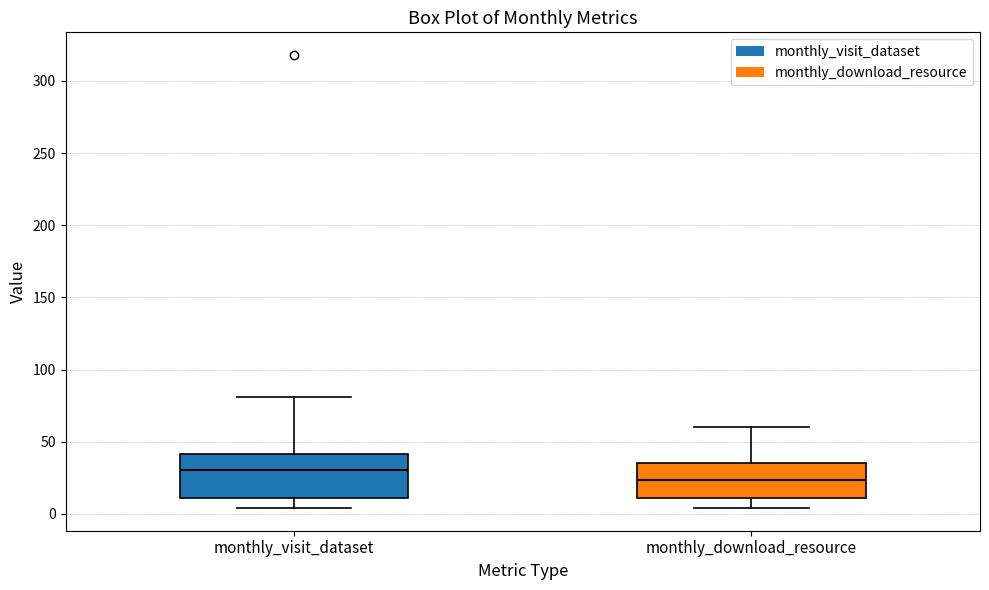

Reading left to right, read every box against the y-axis: the position of its median line, the range the box covers, and the ends of its whiskers. The values are not printed on the chart, so give them approximately, as read against the axis.

monthly_visit_dataset: median 30, box 10 to 40, whiskers 5 to 80
monthly_download_resource: median 25, box 10 to 35, whiskers 5 to 60